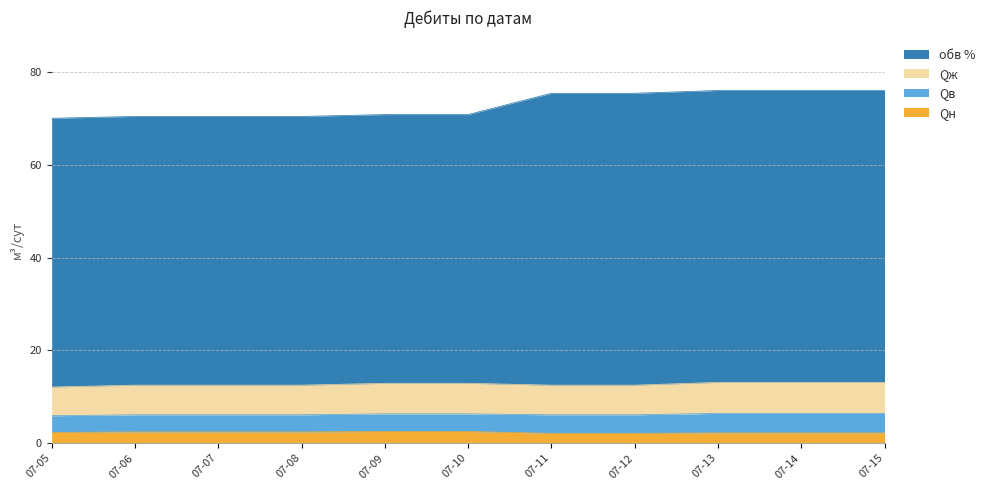

The Qн series shows 2.1 at 07-12. True or false?

True